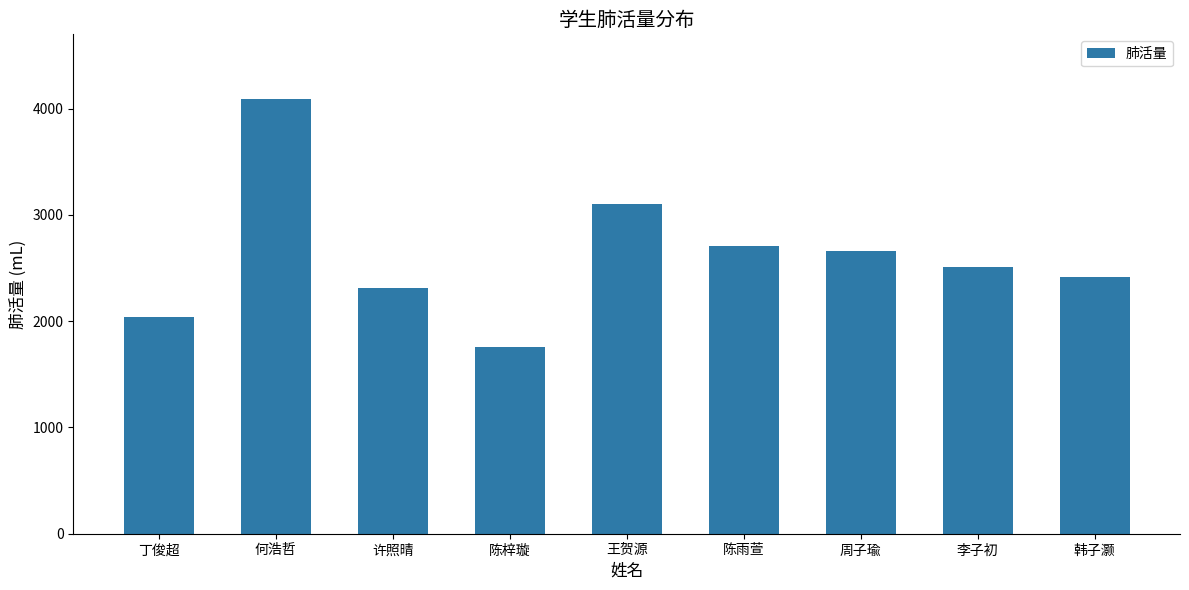

True or false: the data shows 892 at 李子初.

False